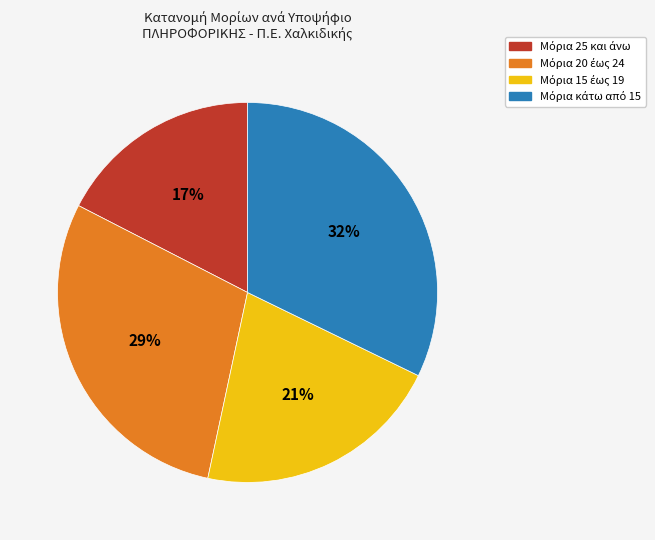

Is there a majority slice in this chart?

No